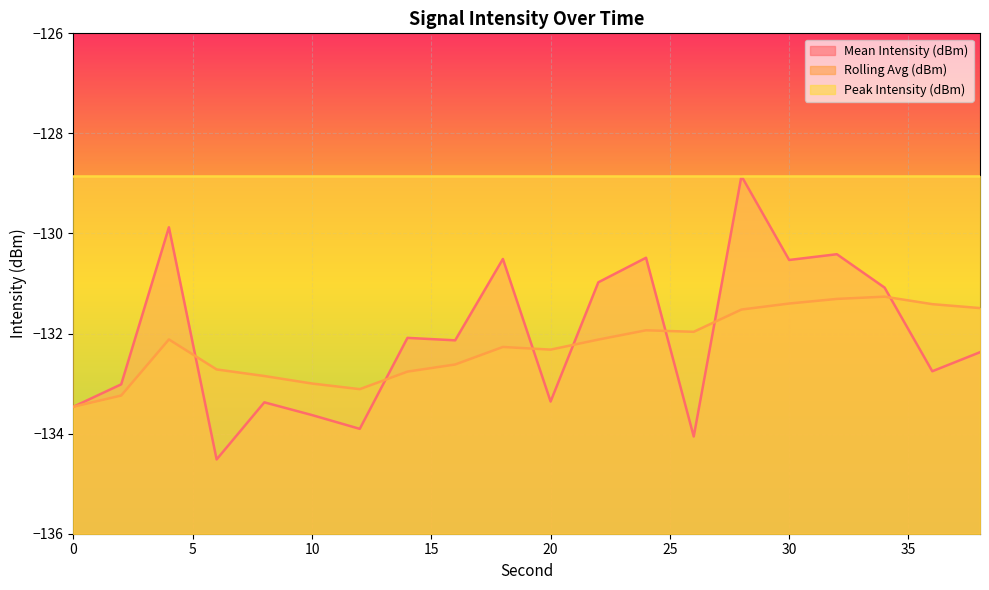

At which label does Rolling Avg (dBm) first exceed -132?

24